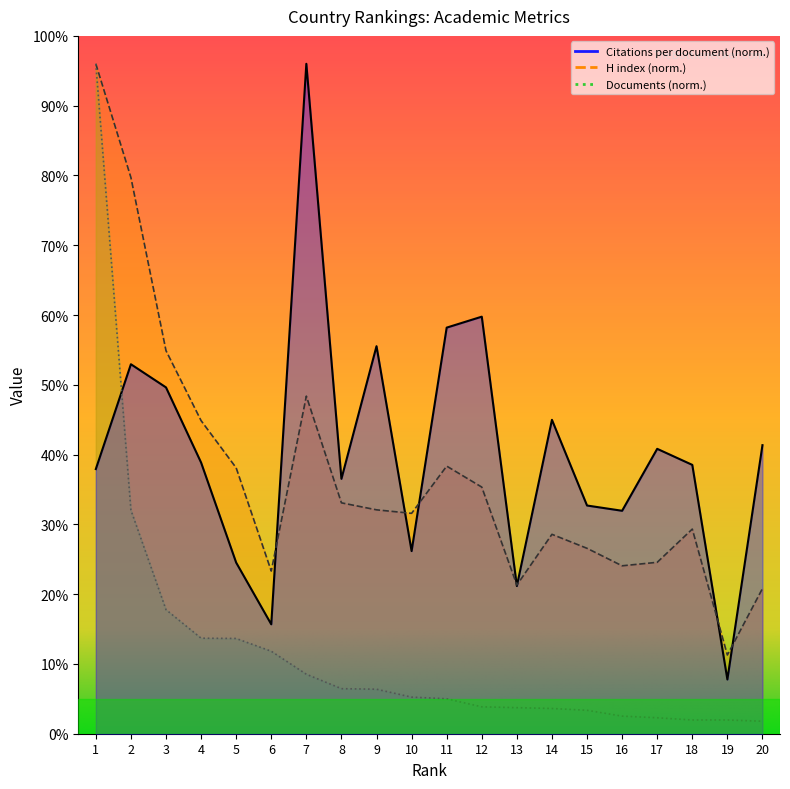

Which category has the lowest value in the H index series?

19